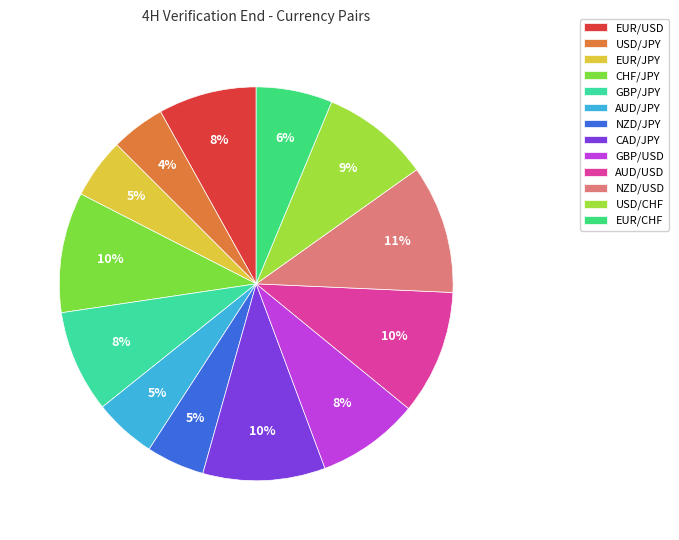

Which has a higher value, EUR/JPY or GBP/USD?

GBP/USD